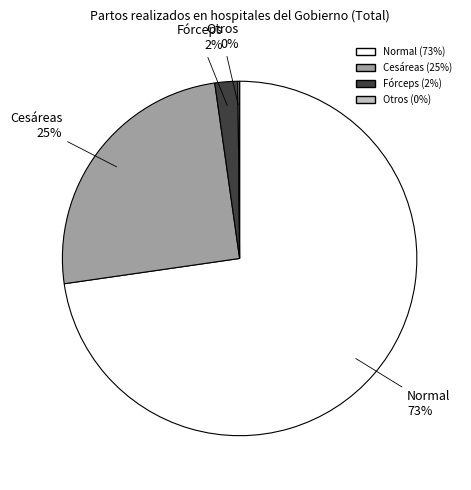

Which category has the biggest portion of the pie?

Normal